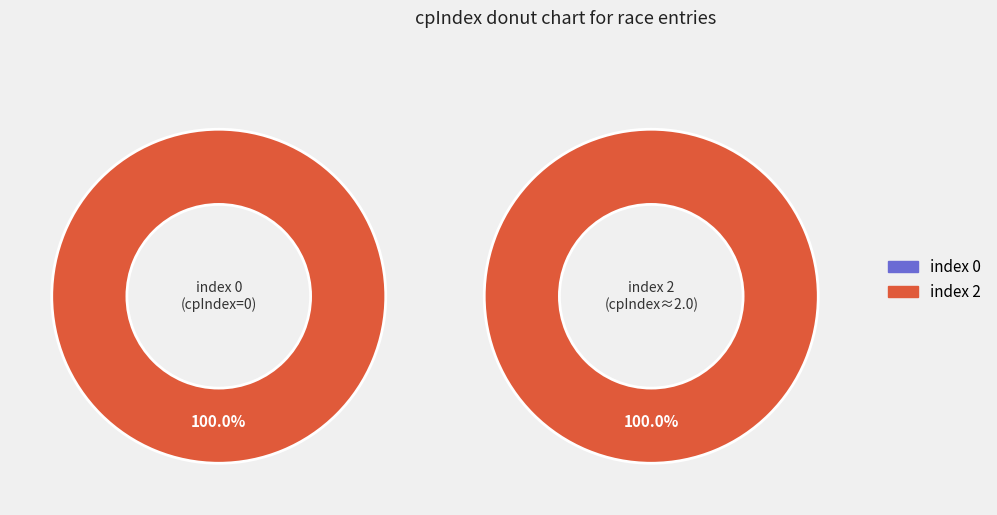

What is the largest slice in the pie chart?

2